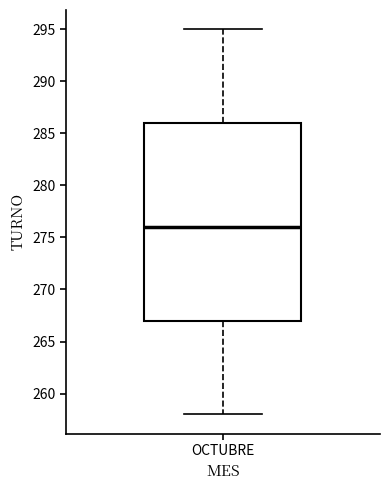

Where is the upper edge of the box for OCTUBRE on the y-axis? The values are not printed on the chart, so give them approximately, as read against the axis.

286